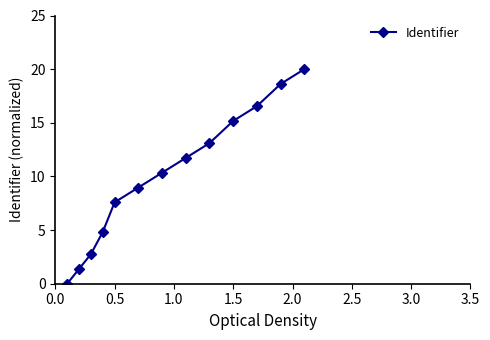

What is the maximum value shown in the chart?

20.0